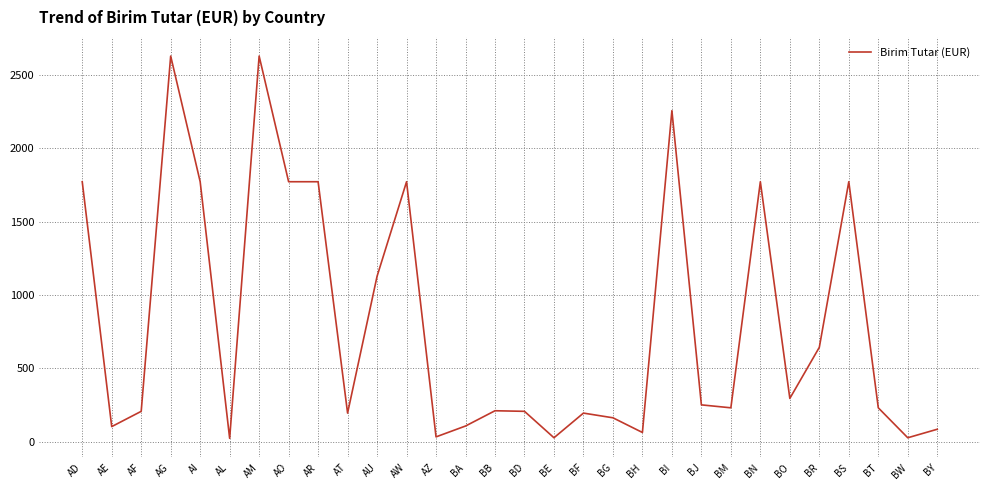

Where is the data nearest to the value 1326?

AU